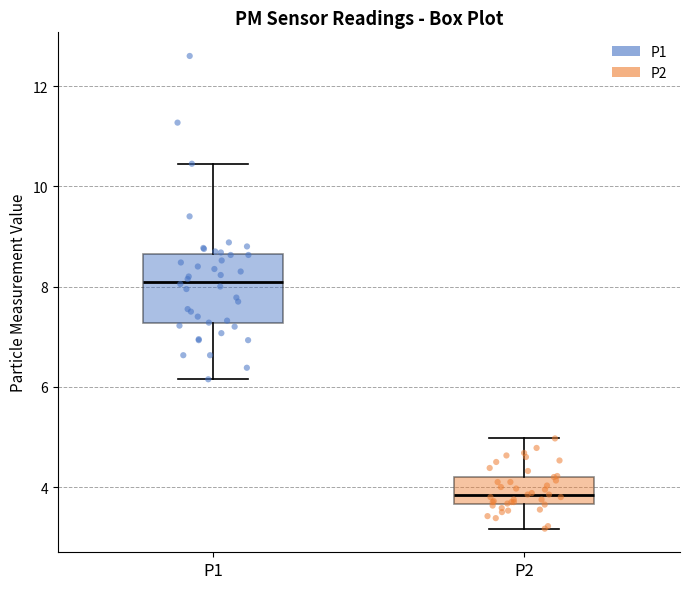

Which box is the tallest, from its lower edge to its upper edge?

P1